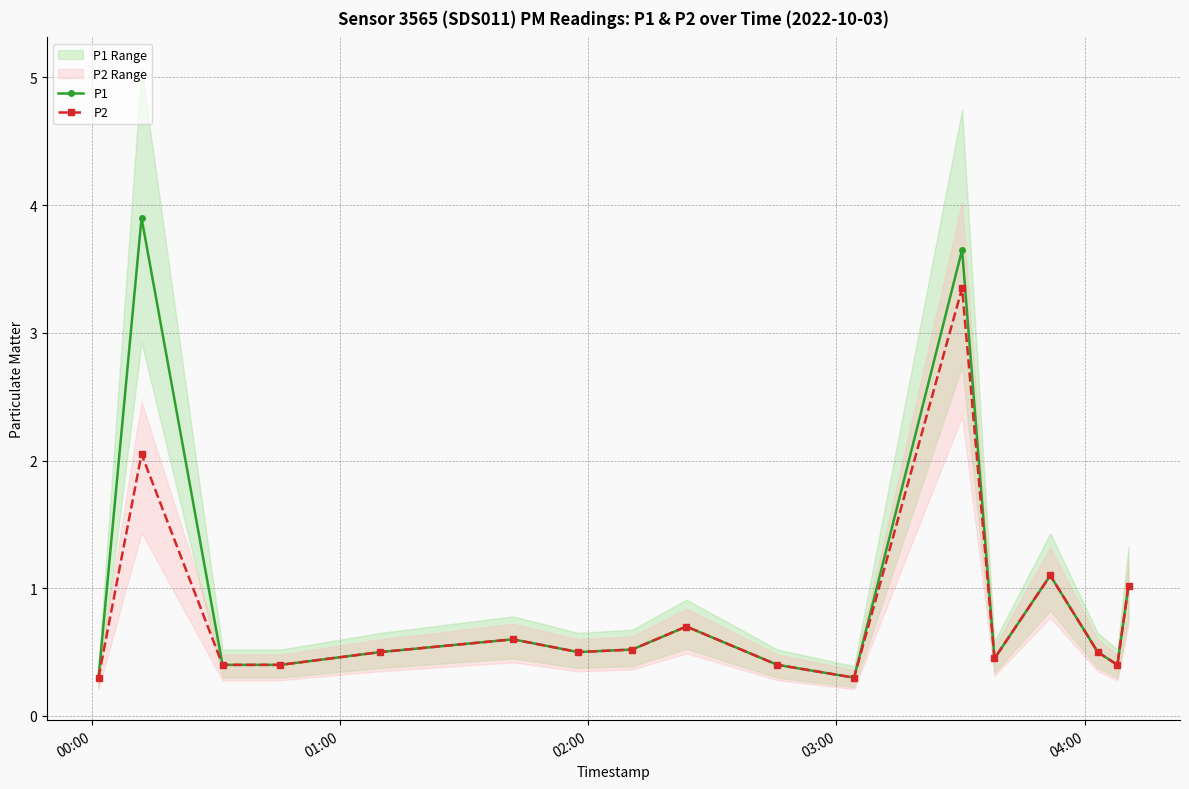

True or false: P1 has more than 0 interior local peaks.

True